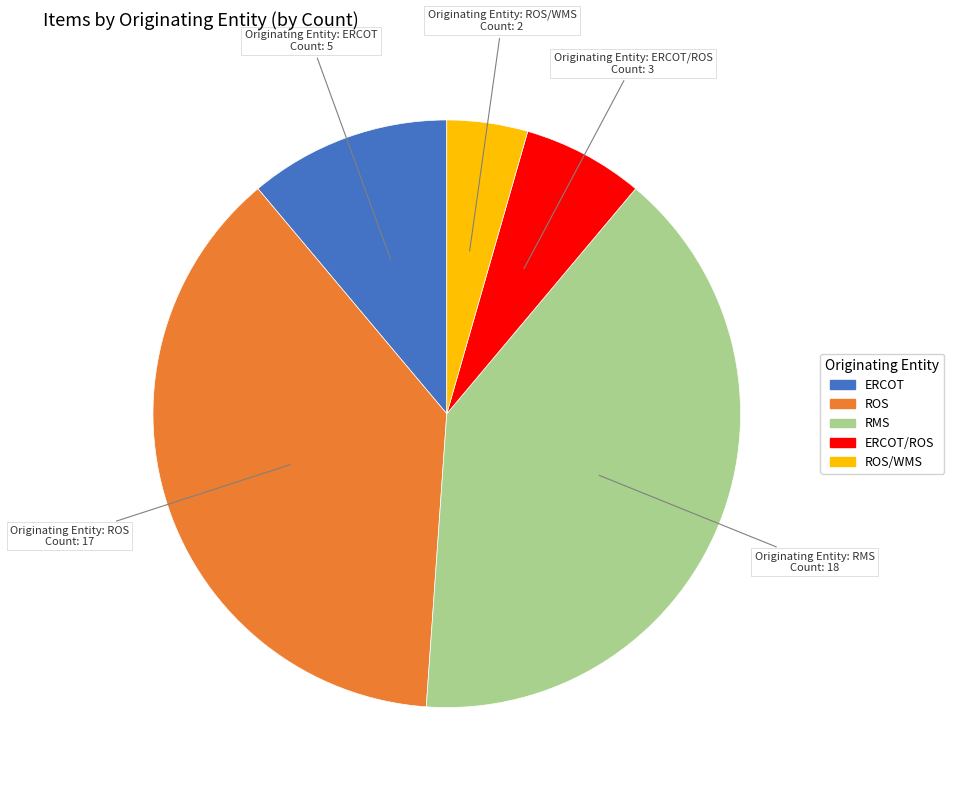

Does any single category account for the majority?

No